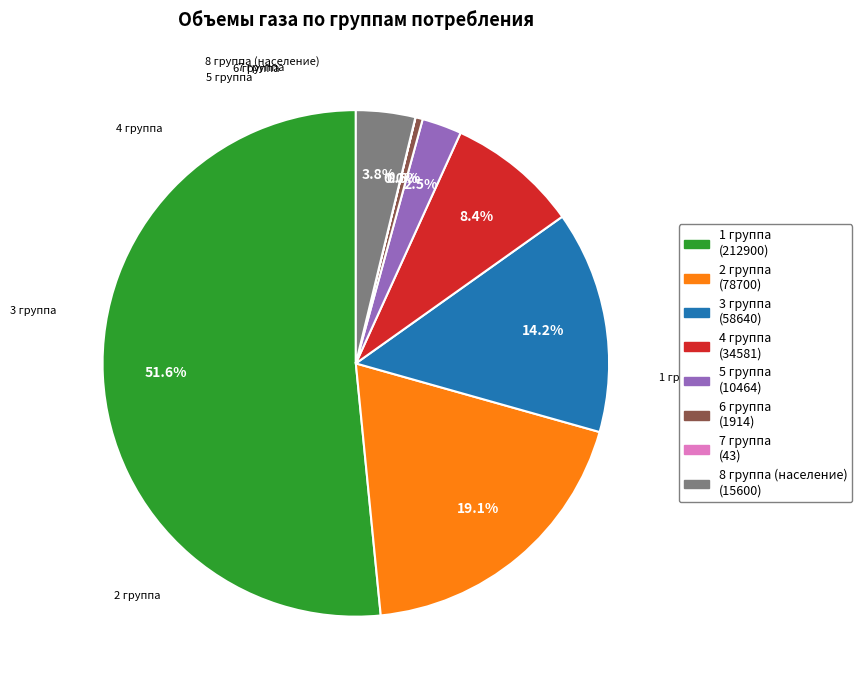

Which has a higher value, 7 группа or 8 группа (население)?

8 группа (население)